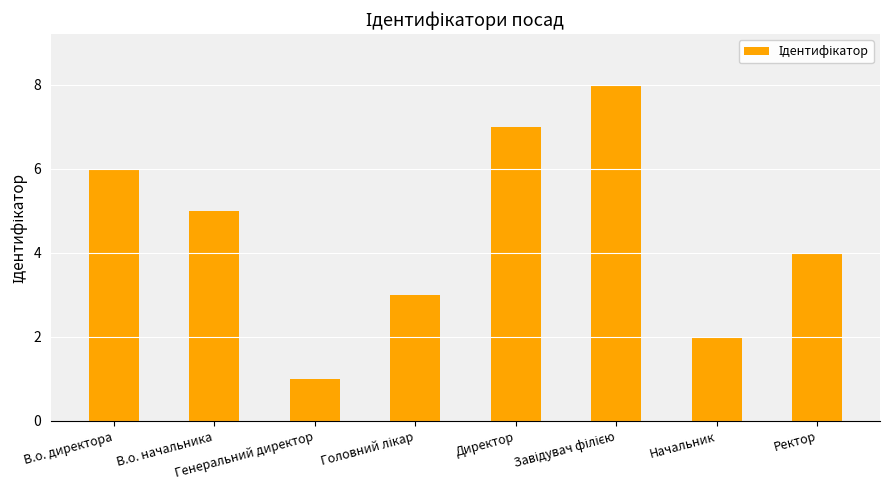

Where does the data first go above 5?

В.о. директора